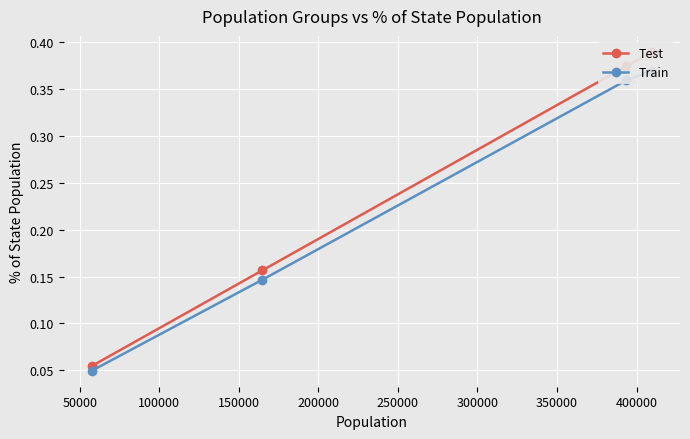

Which series has the largest range (max minus min)?

Test